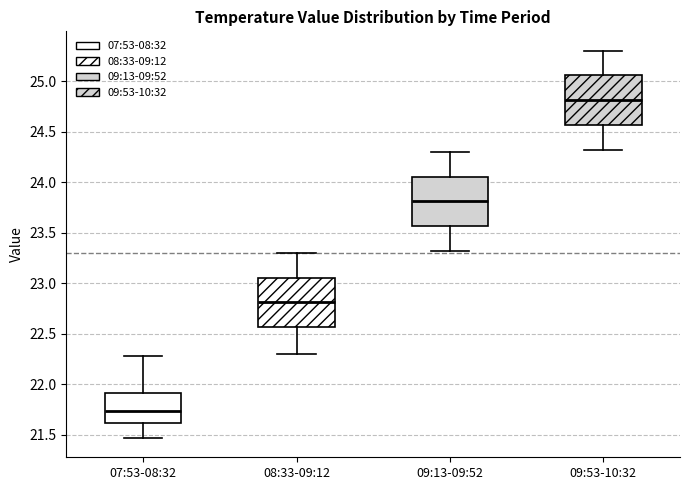

Reading left to right, read every box against the y-axis: the position of its median line, the range the box covers, and the ends of its whiskers. The values are not printed on the chart, so give them approximately, as read against the axis.

07:53-08:32: median 21.75, box 21.60 to 21.90, whiskers 21.45 to 22.30
08:33-09:12: median 22.80, box 22.55 to 23.05, whiskers 22.30 to 23.30
09:13-09:52: median 23.80, box 23.55 to 24.05, whiskers 23.30 to 24.30
09:53-10:32: median 24.80, box 24.55 to 25.05, whiskers 24.30 to 25.30